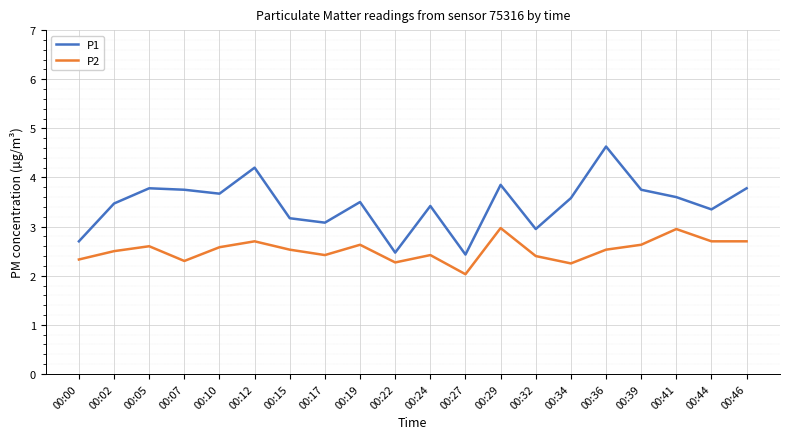

At how many categories does at least one series exceed 2?

20